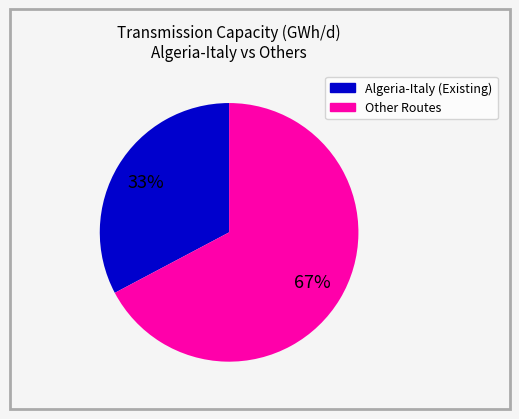

To the nearest percent, what is the average slice percentage?

50%